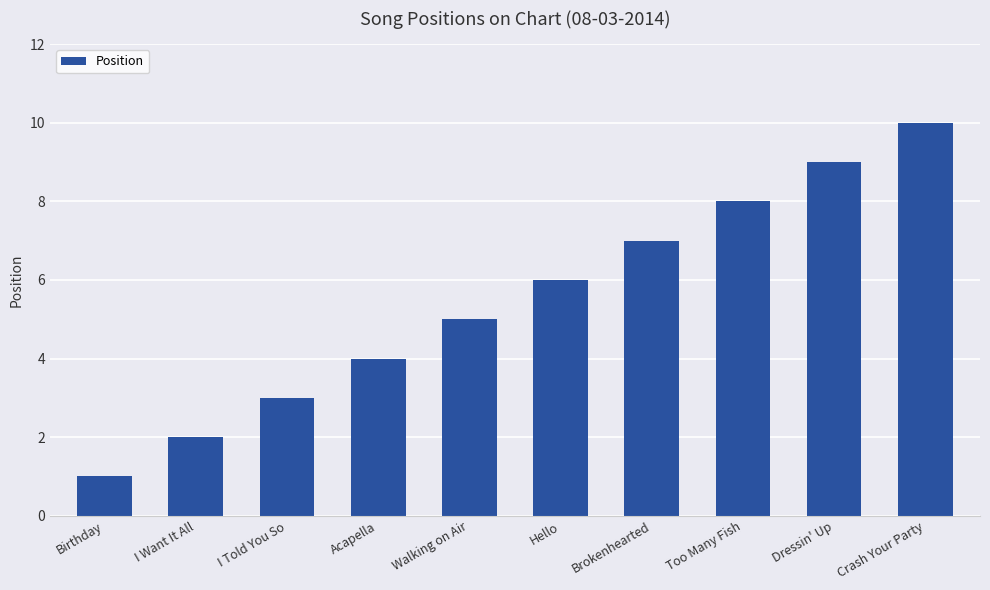

At which category does the chart reach its peak across all series?

Crash Your Party